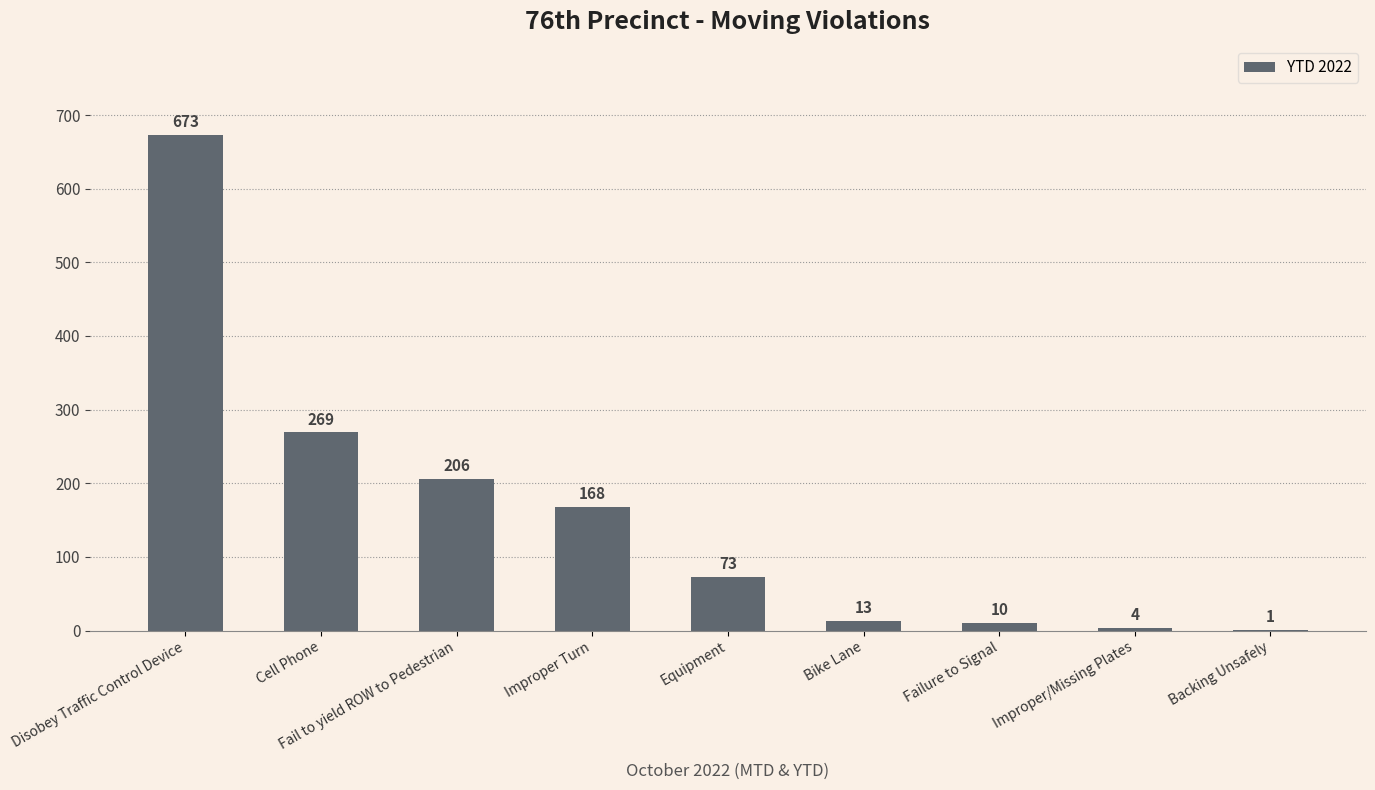

What is the sum of all values?

1417